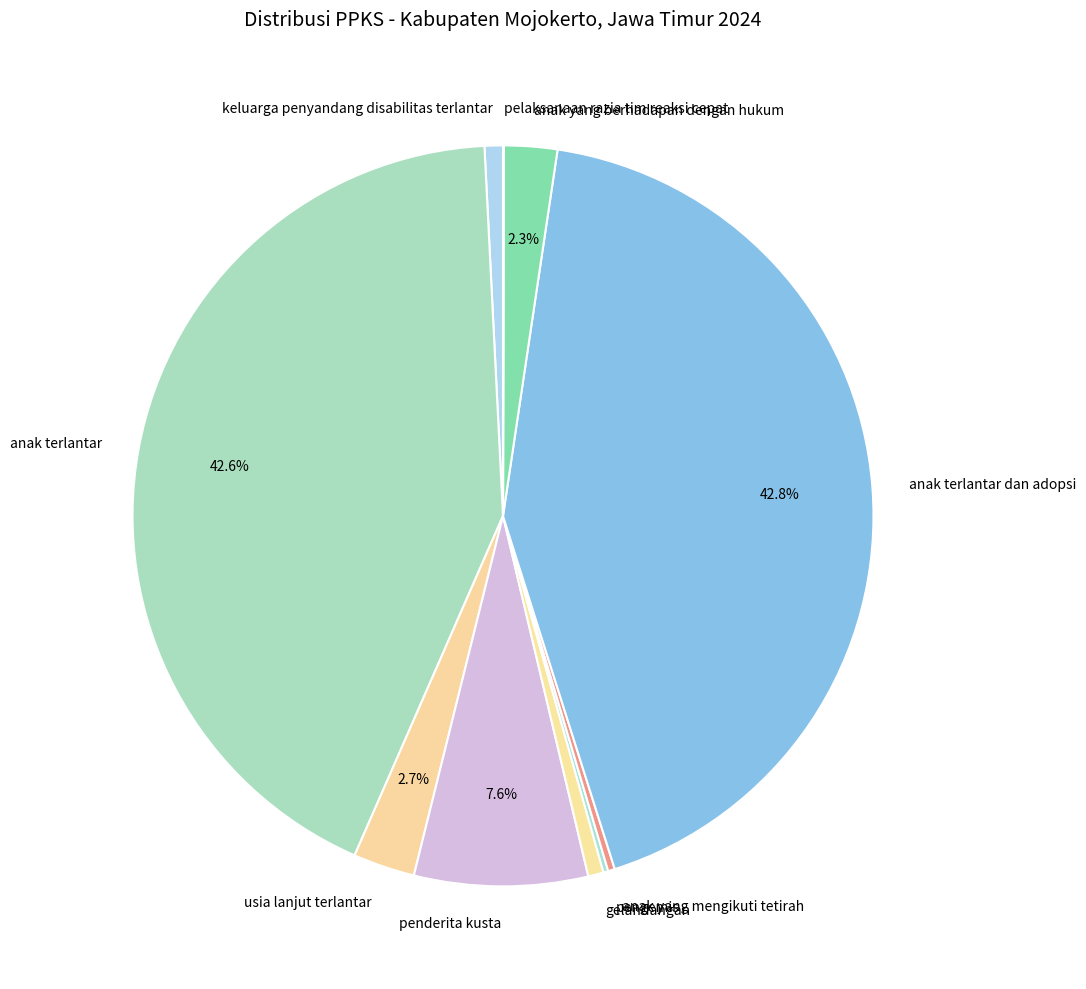

Is anak terlantar the majority of the pie?

No